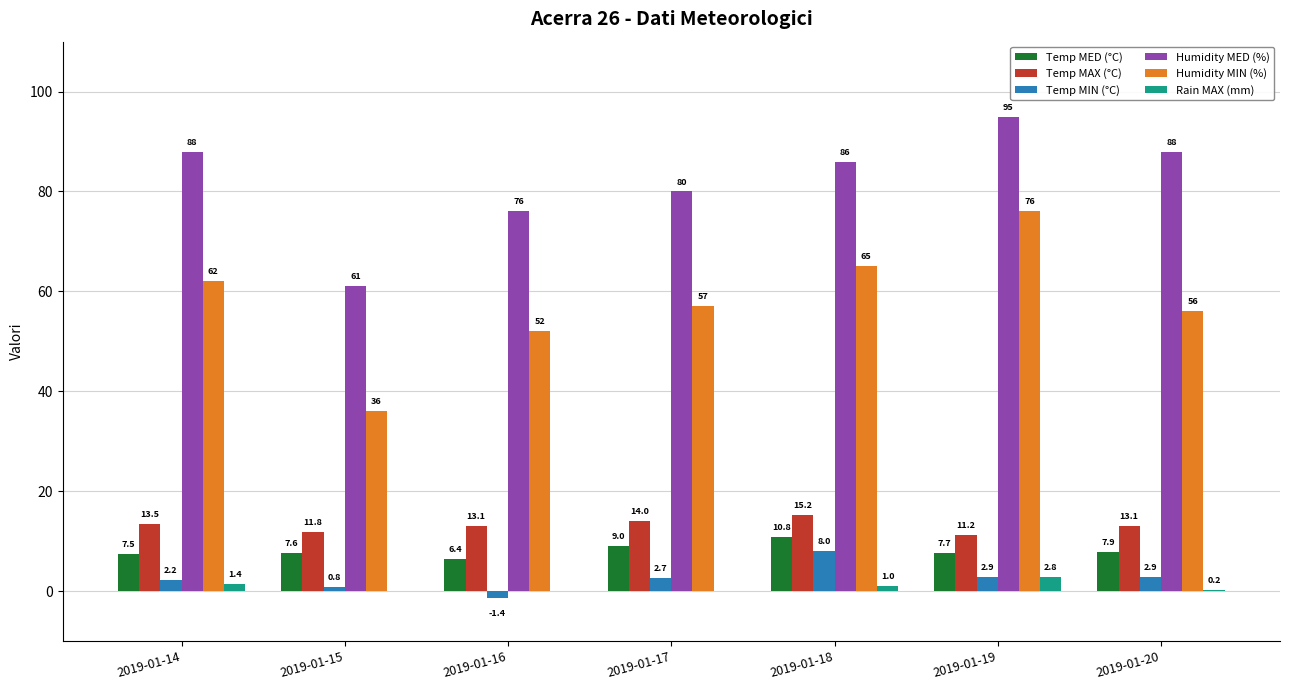

What is the average value of the Rain MAX (mm) series?

0.8